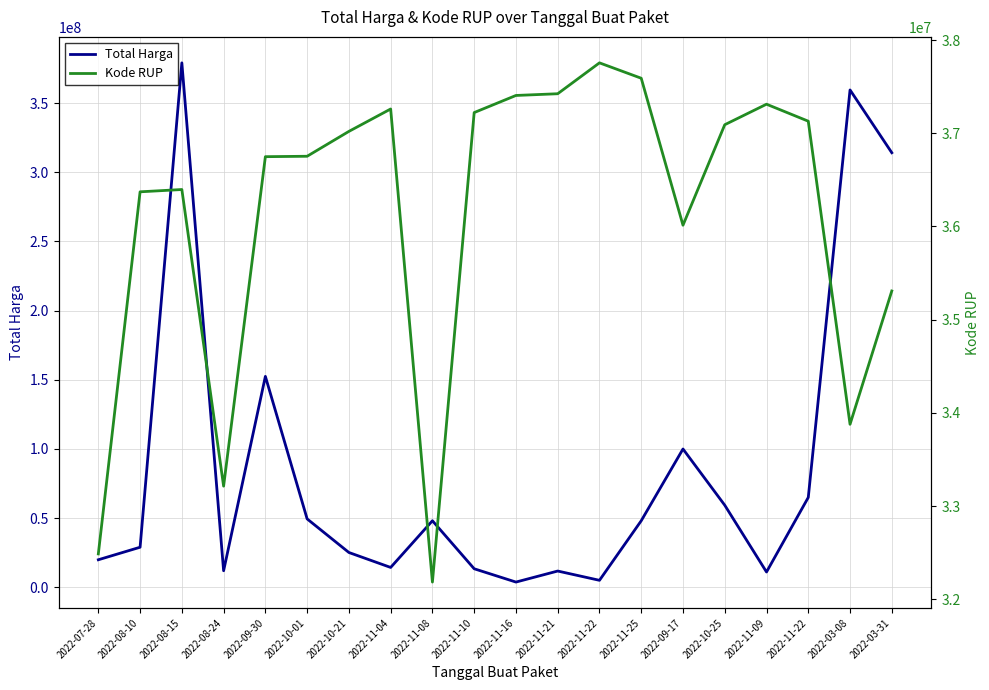

Is it true that Total Harga equals 65000000 at 2022-11-22?

True